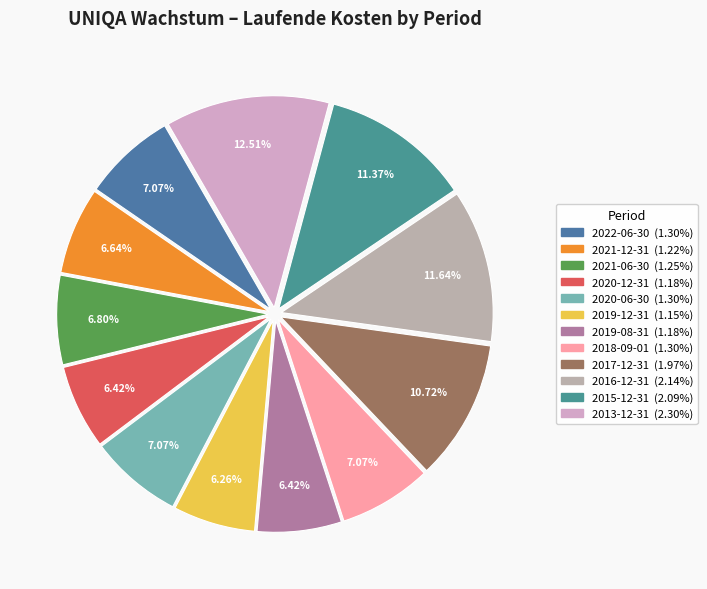

Is it true that 2020-12-31 is 6% of the pie?

True